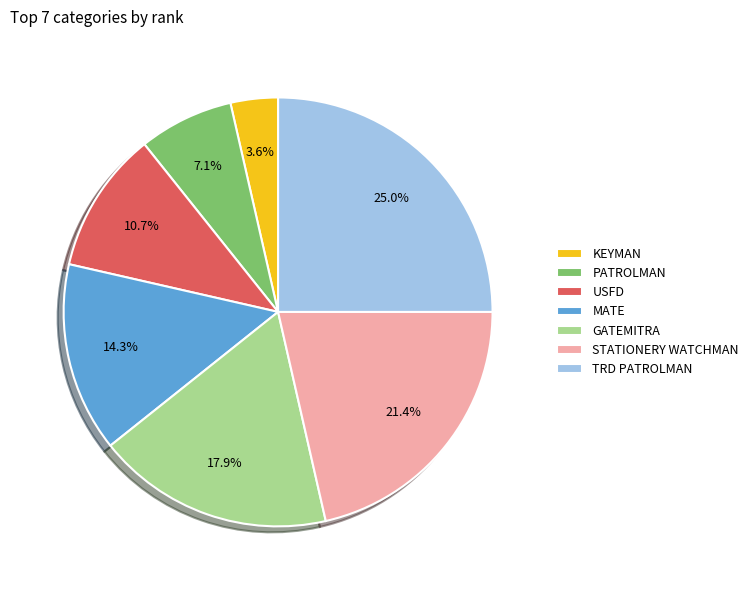

How much of the chart is everything except PATROLMAN?

92.9%